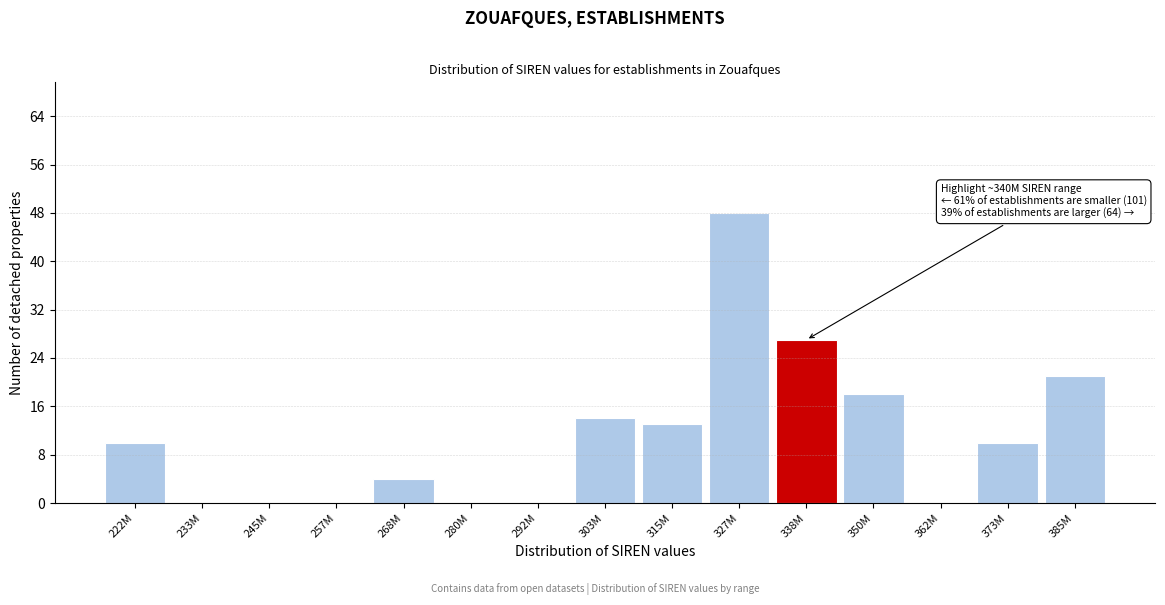

Reading left to right, transcribe all the data shown in this chart.

222M=10	233M=0	245M=0	257M=0	268M=4	280M=0	292M=0	303M=14	315M=13	327M=48	338M=27	350M=18	362M=0	373M=10	385M=21